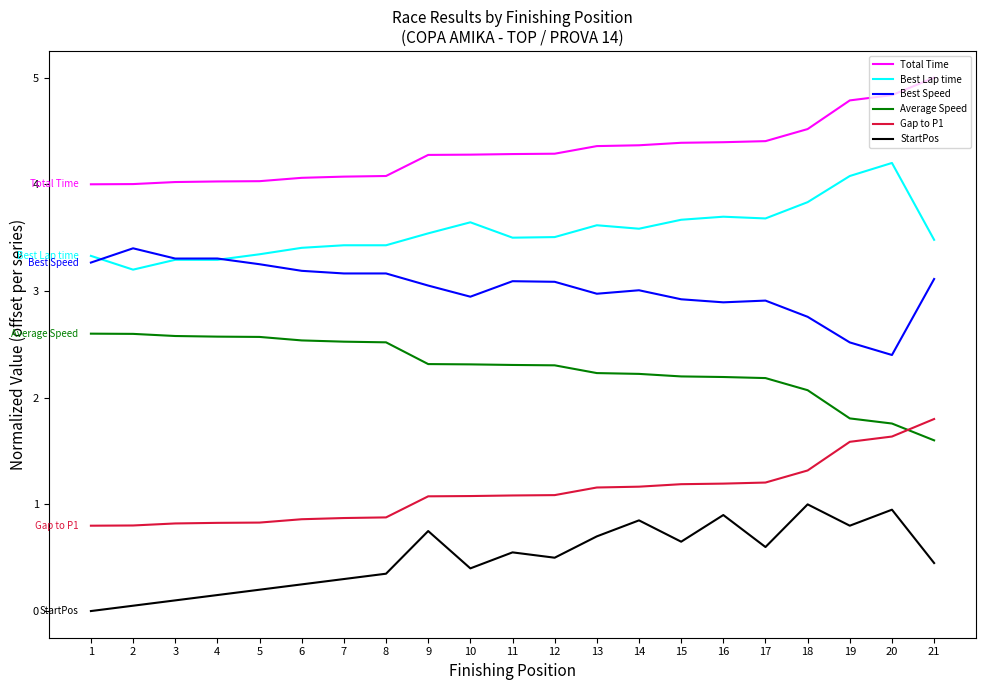

What is the average value of the Total Time series?

4.3